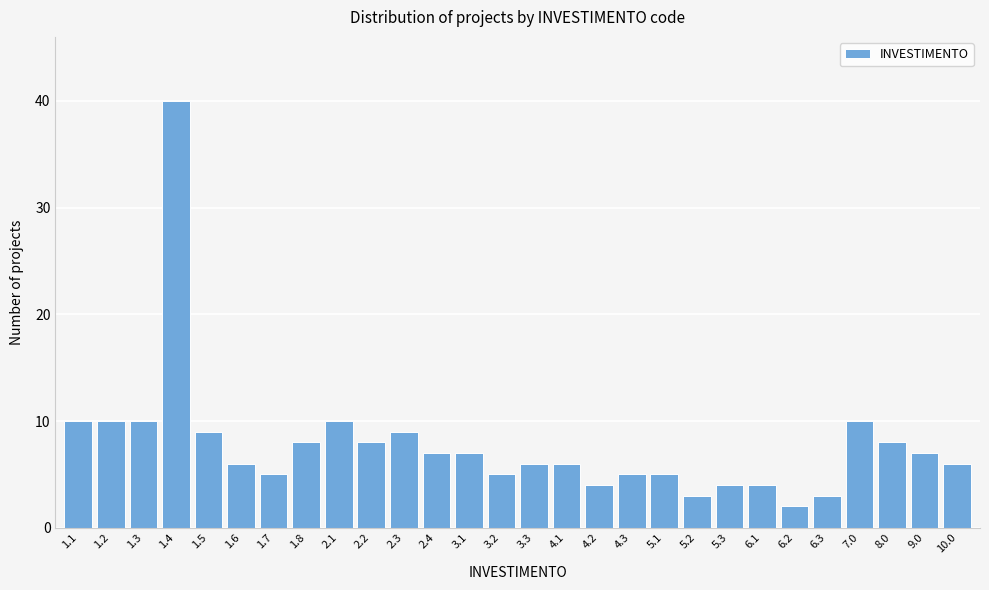

Reading right to left, list all the values displayed in this chart.

10.0=6	9.0=7	8.0=8	7.0=10	6.3=3	6.2=2	6.1=4	5.3=4	5.2=3	5.1=5	4.3=5	4.2=4	4.1=6	3.3=6	3.2=5	3.1=7	2.4=7	2.3=9	2.2=8	2.1=10	1.8=8	1.7=5	1.6=6	1.5=9	1.4=40	1.3=10	1.2=10	1.1=10